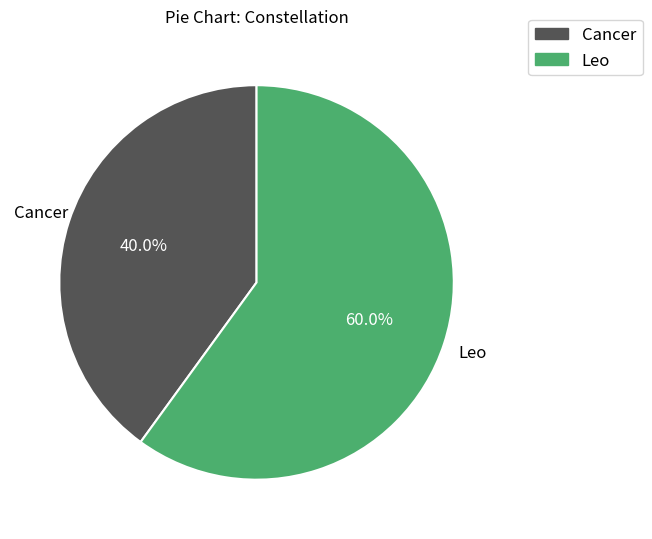

What portion of the pie excludes Leo?

40.0%